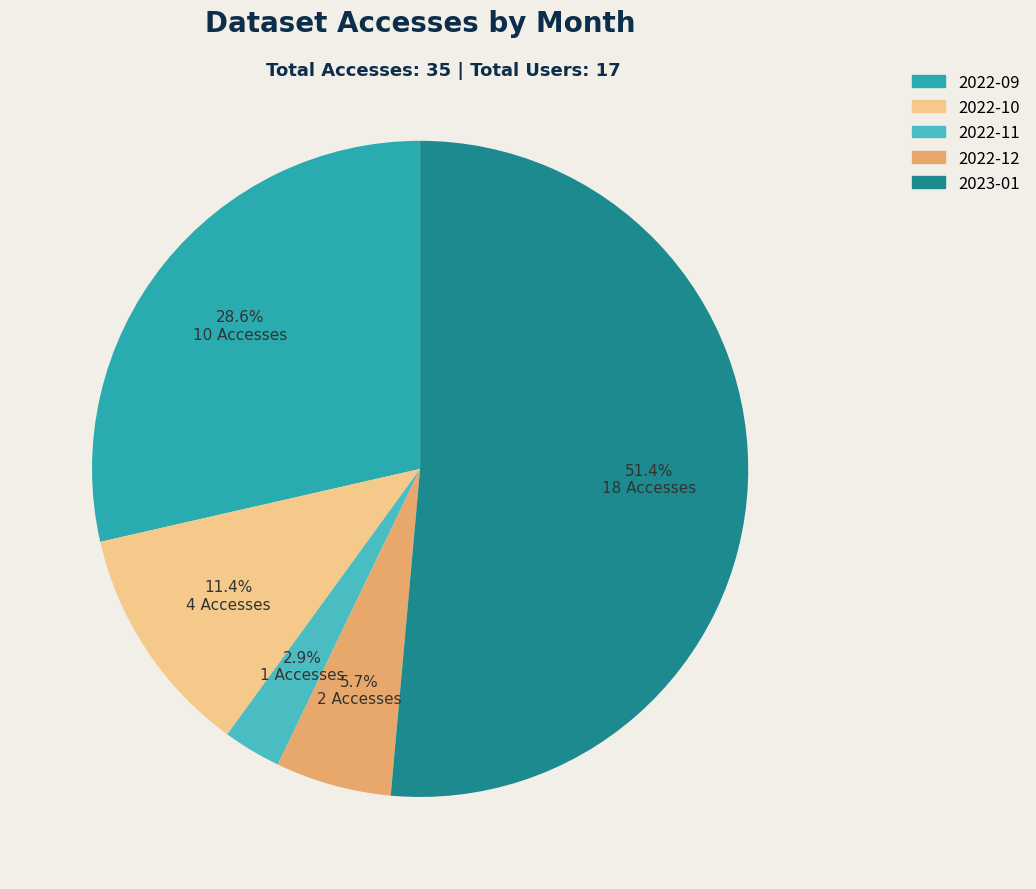

Does any single category account for the majority?

Yes